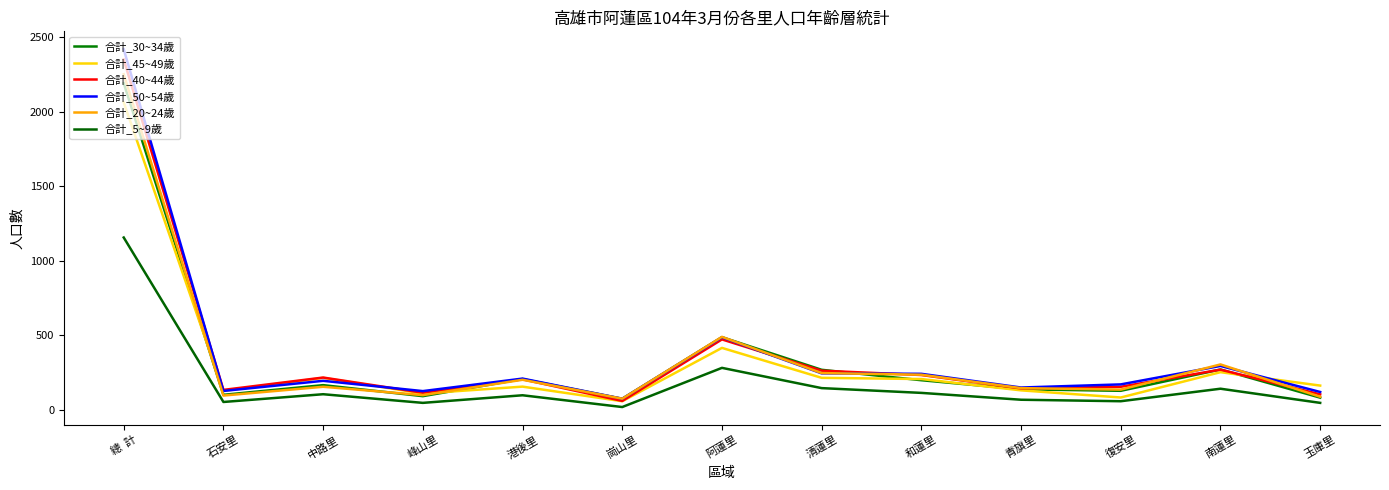

What is the lowest value of the 合計_40~44歲 series?

58